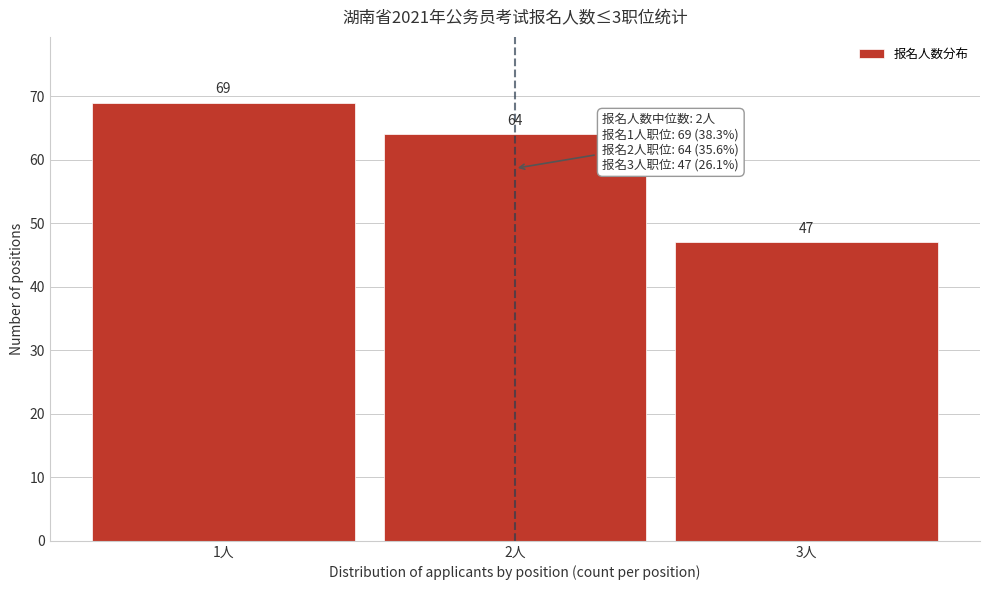

Reading right to left, what are all the values shown in this chart?

3人=47	2人=64	1人=69